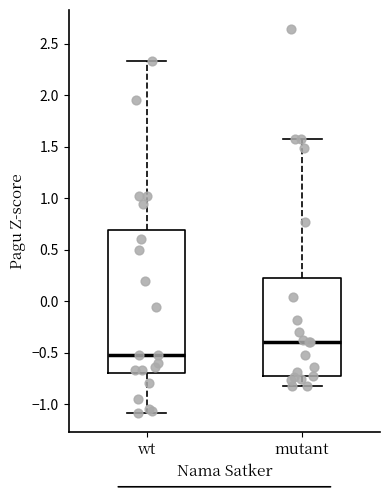

Reading left to right, transcribe this box plot: for each box, give where its median line is, the range the box spans, and where its two whiskers end, as read against the y-axis. The values are not printed on the chart, so give them approximately, as read against the axis.

wt: median -0.50, box -0.70 to 0.70, whiskers -1.10 to 2.35
mutant: median -0.40, box -0.70 to 0.20, whiskers -0.80 to 1.55